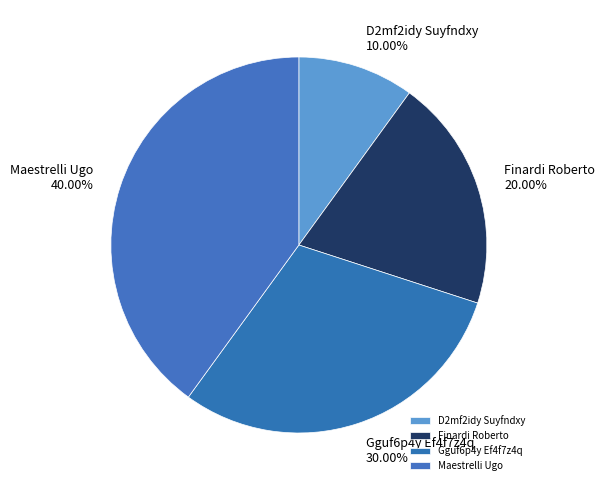

To the nearest percent, what percentage of the pie is Finardi Roberto?

20%